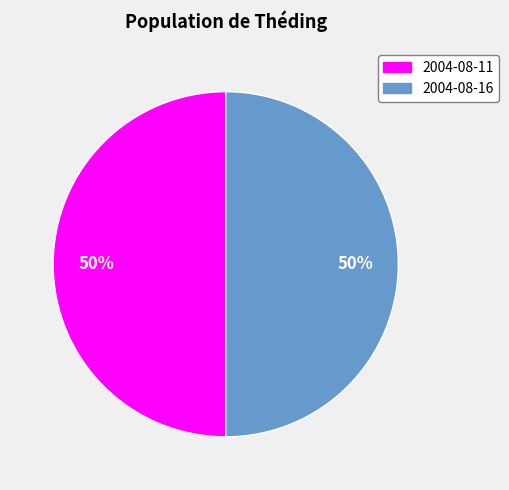

Combined, do 2004-08-16 and 2004-08-11 account for over 50%?

Yes